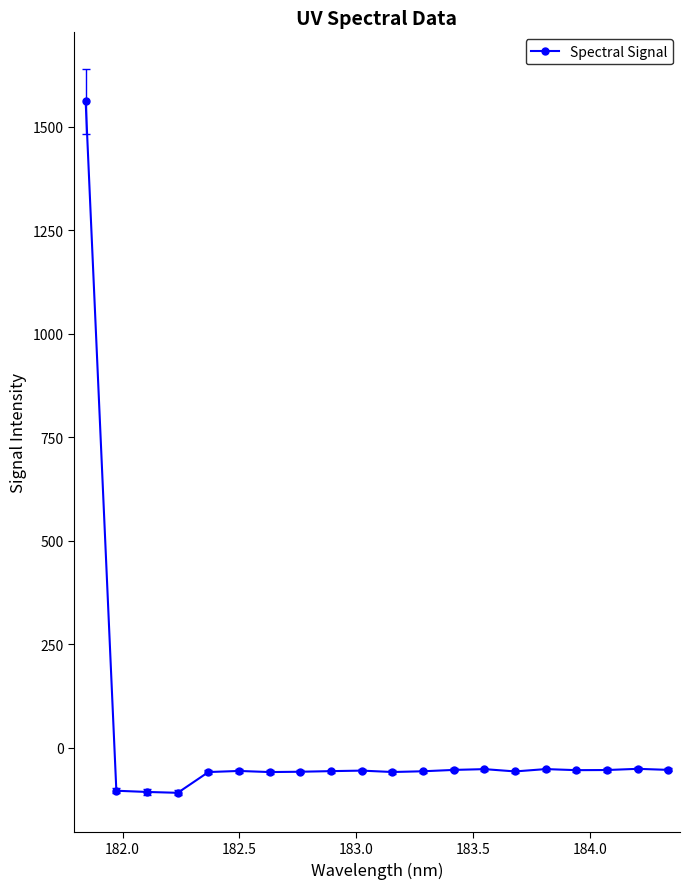

How many data points does each series have?

20